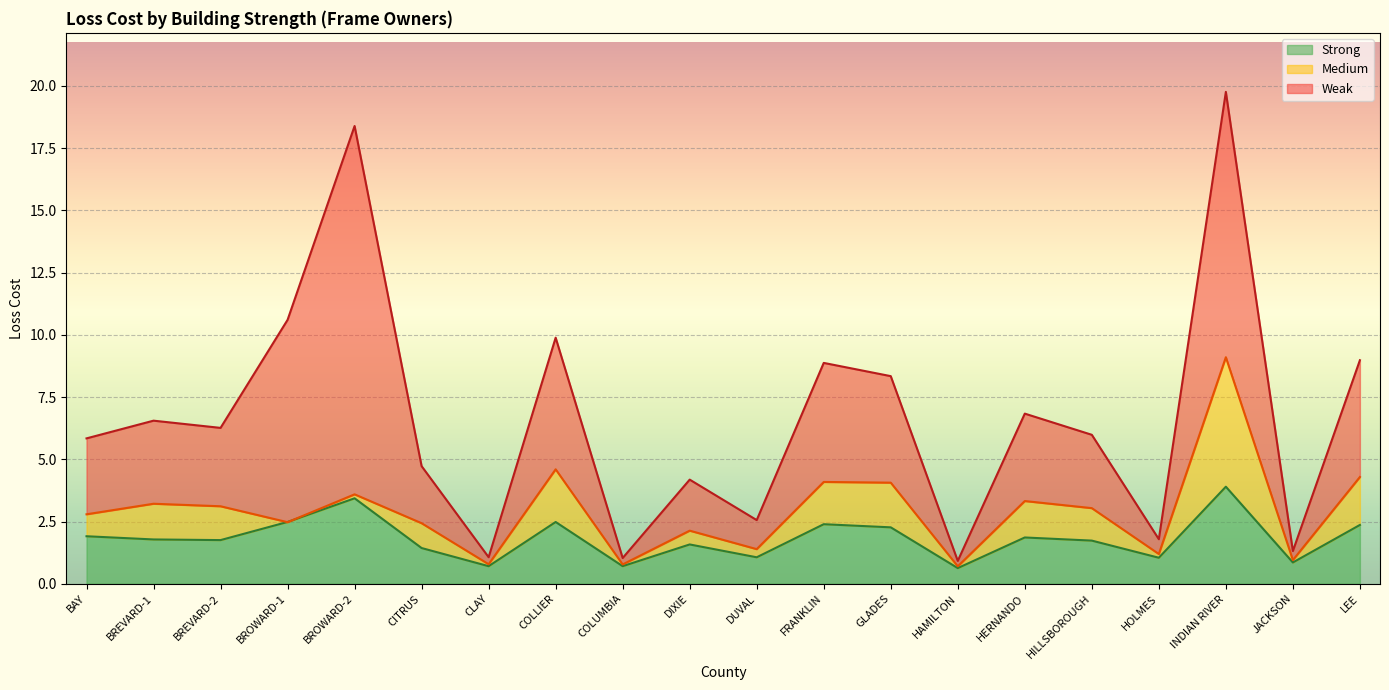

What is the label of the 2nd point from the right?

JACKSON